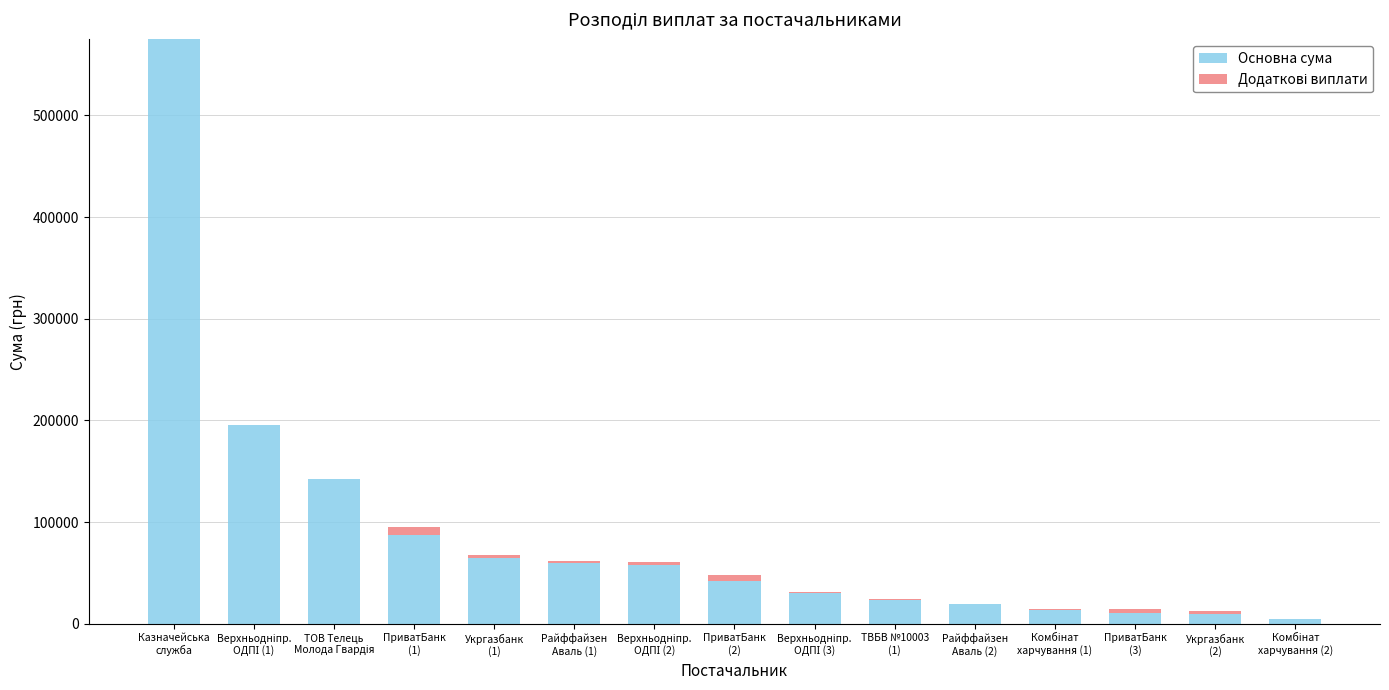

Are the bars horizontal?

No